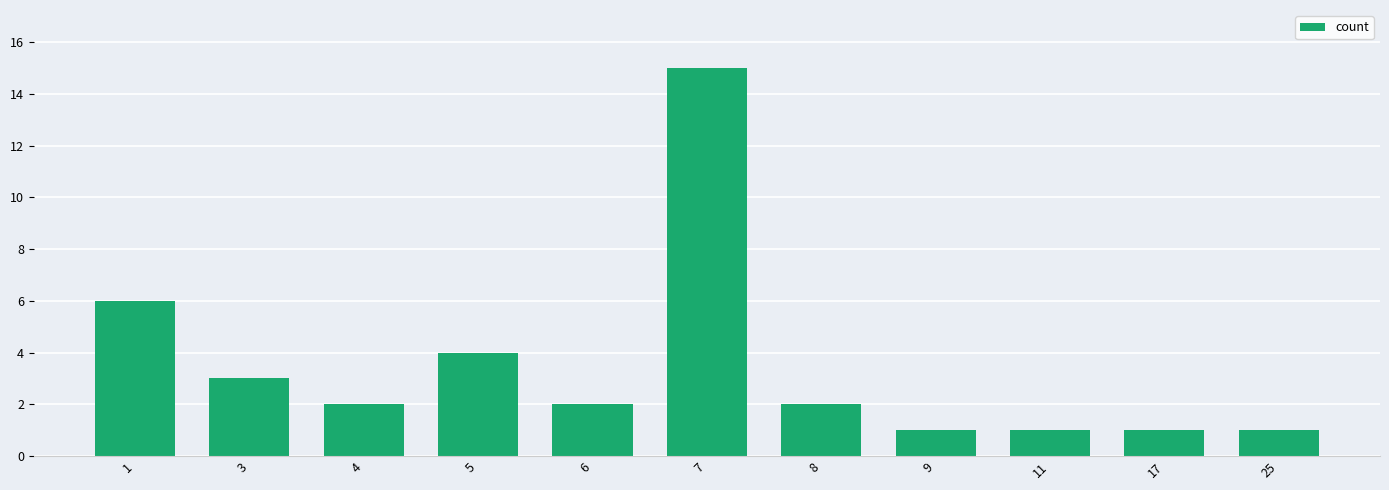

What is the sum of the values at 6 and 4?

4